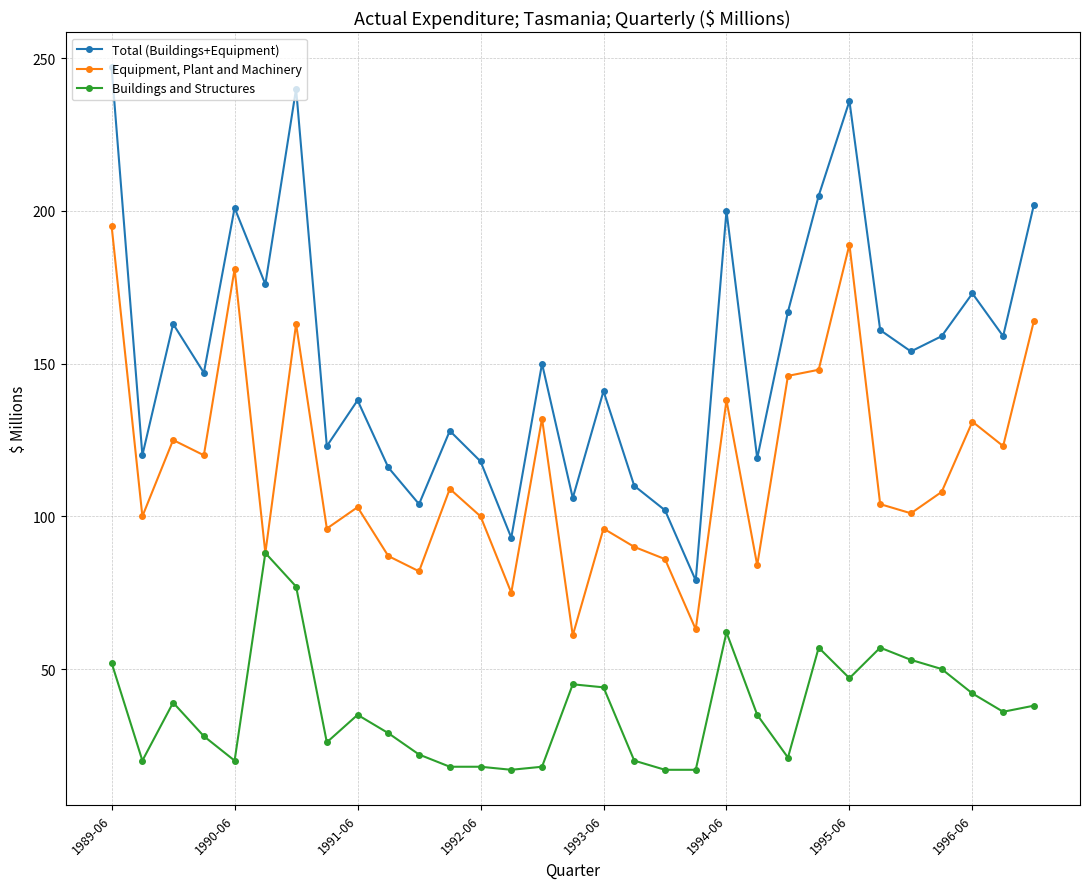

What is the value of the Equipment, Plant and Machinery point at the 11th from the left?

82